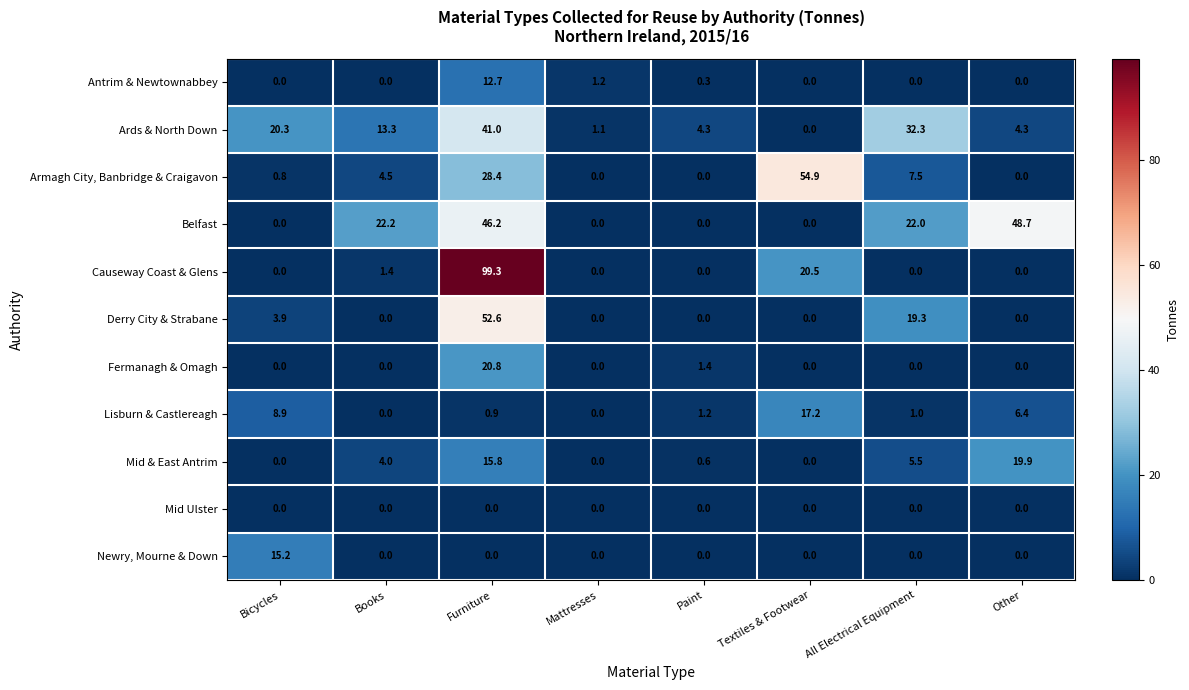

How many distinct data groups are displayed?

11